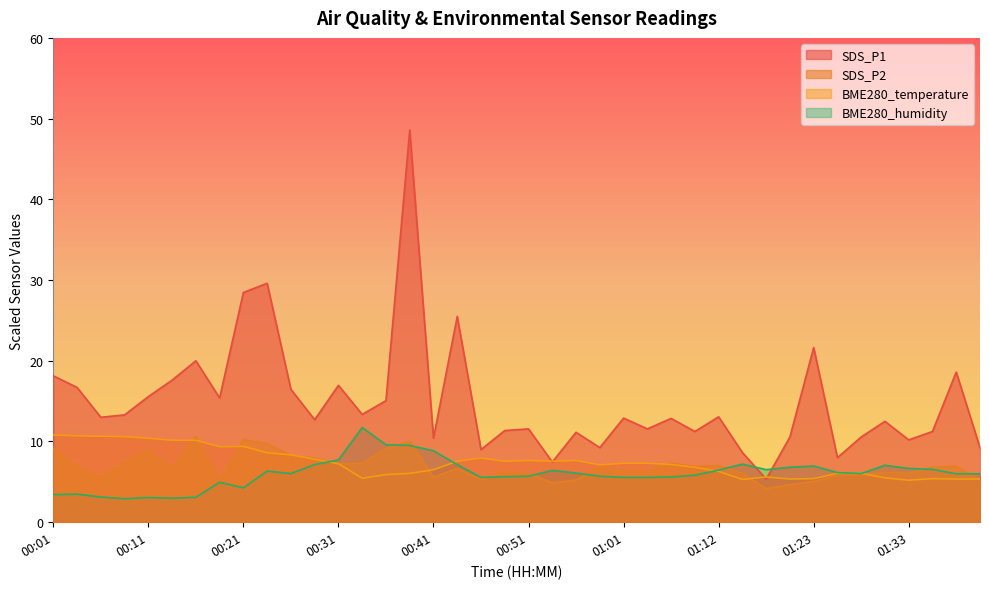

What is the minimum value shown in the chart?

2.9